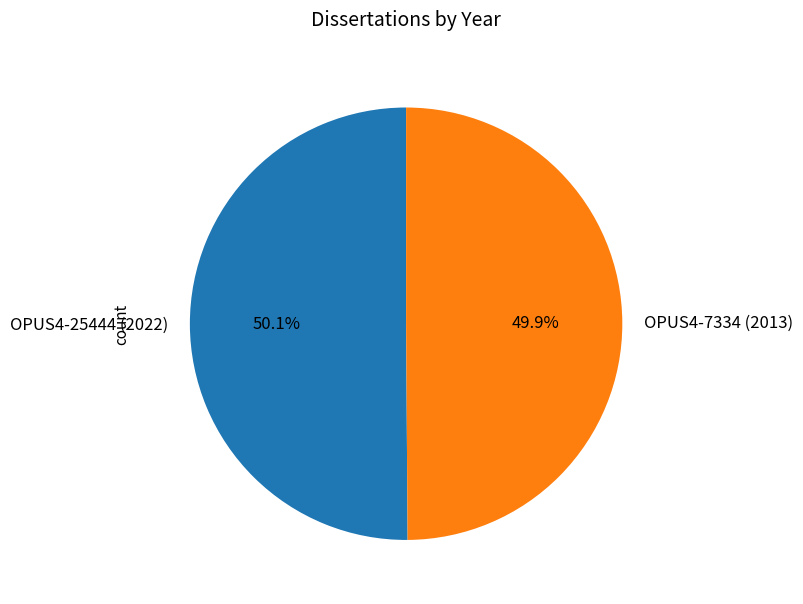

What percentage do OPUS4-25444 (2022) and OPUS4-7334 (2013) together represent?

100.0%